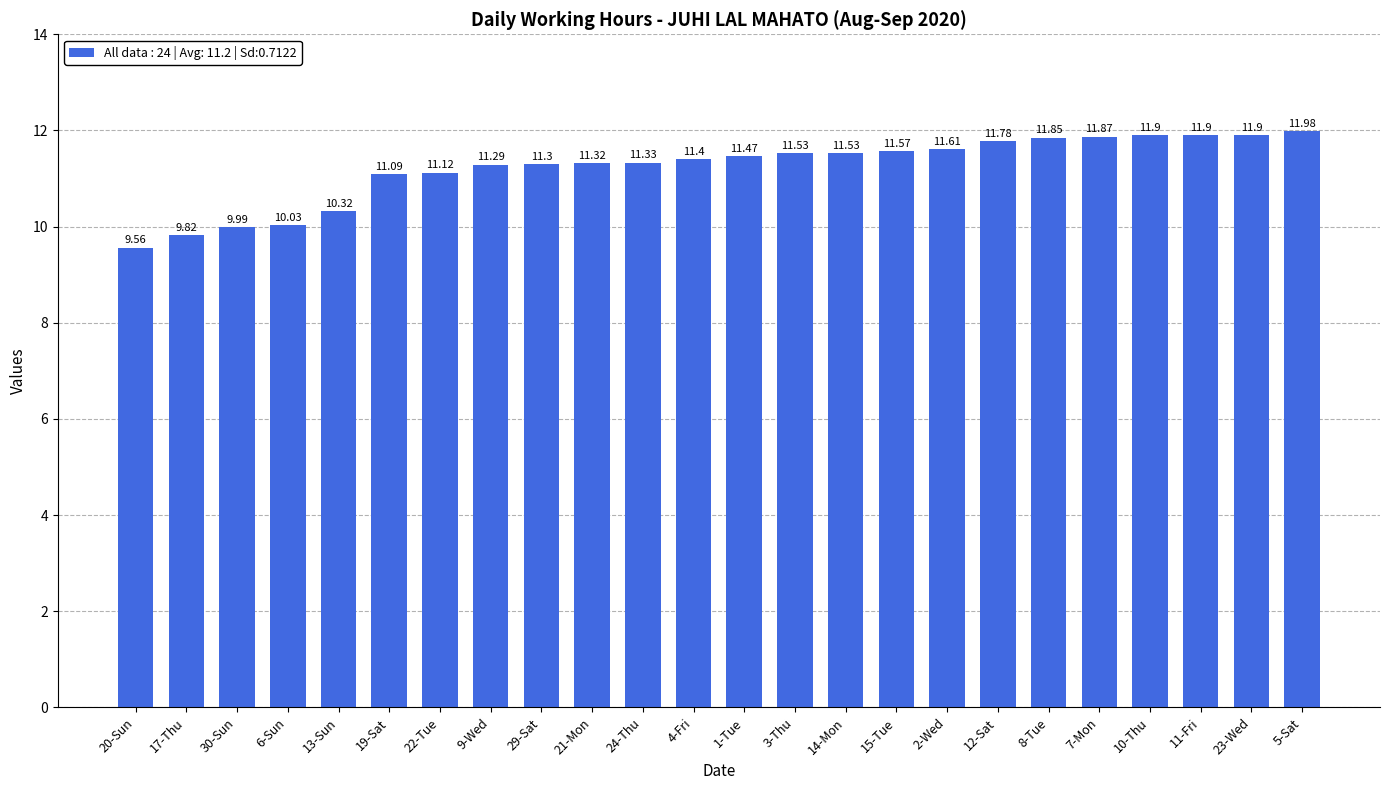

What is the change in value from 6-Sun to 1-Tue?

+1.4